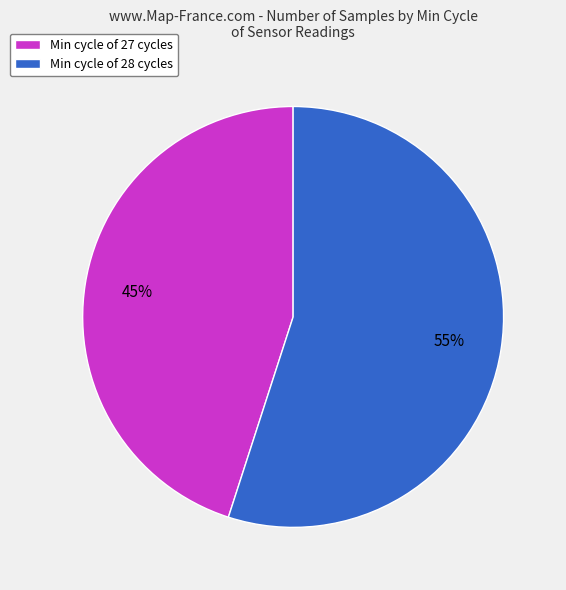

How many segments does this pie chart have?

2